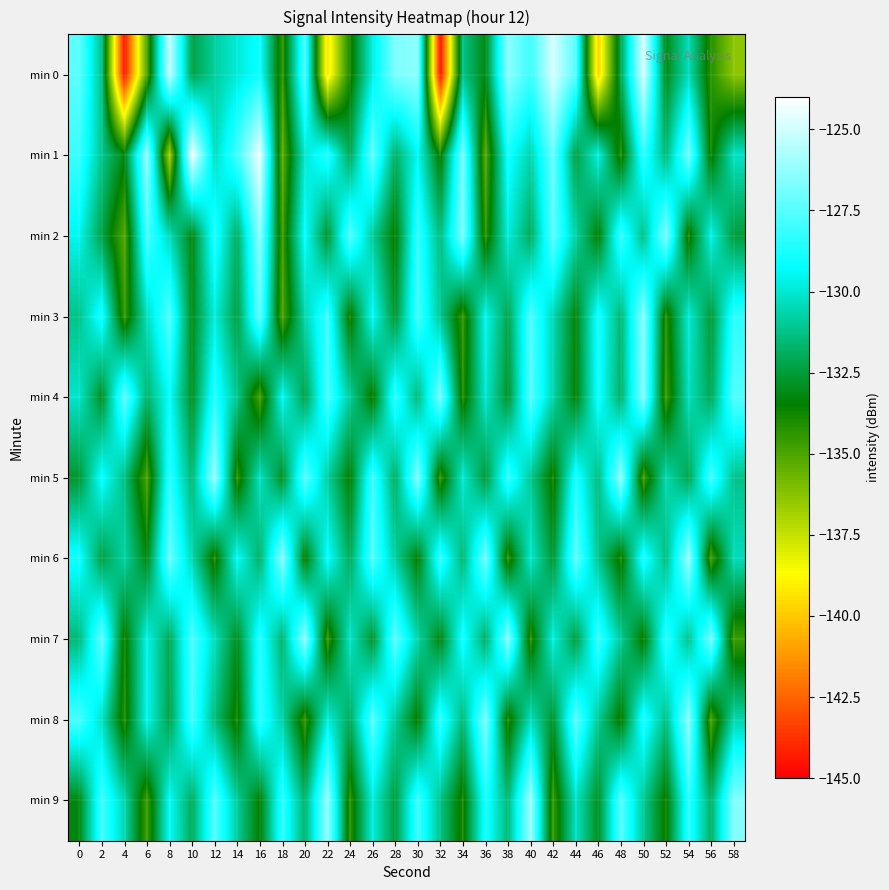

List the series in order of their peak value, highest first.

min 1, min 0, min 9, min 5, min 6, min 2, min 7, min 3, min 8, min 4